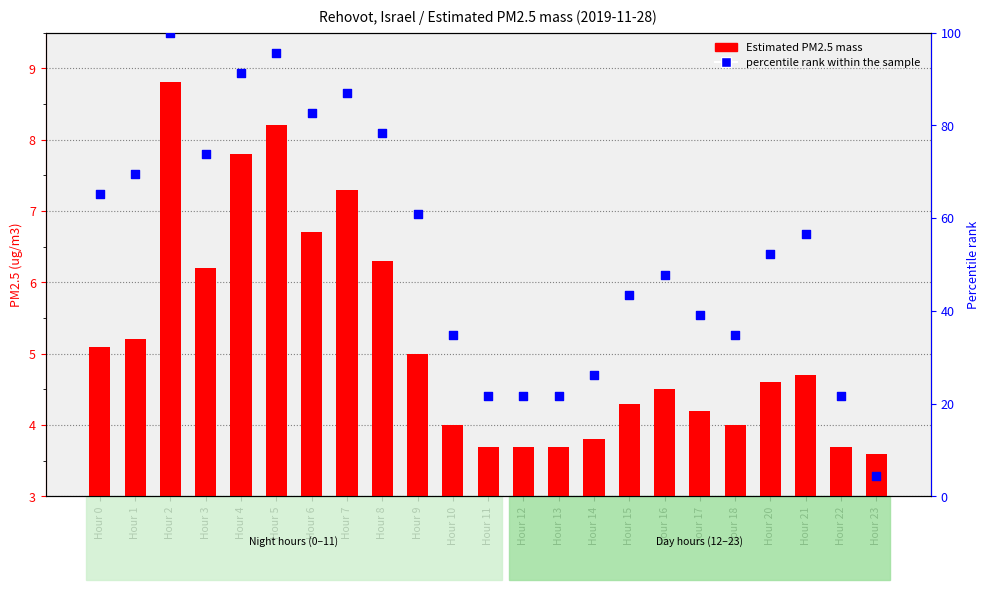

Which series has the largest total across all categories?

percentile rank within the sample